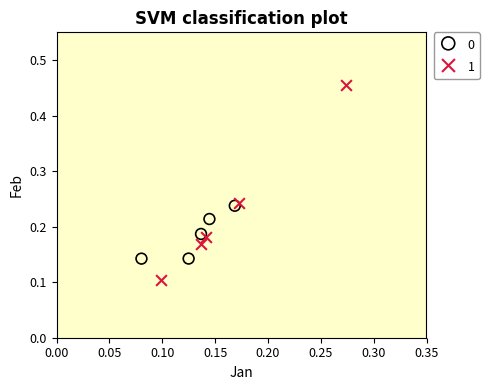

Which series contains the lowest Y value?

1